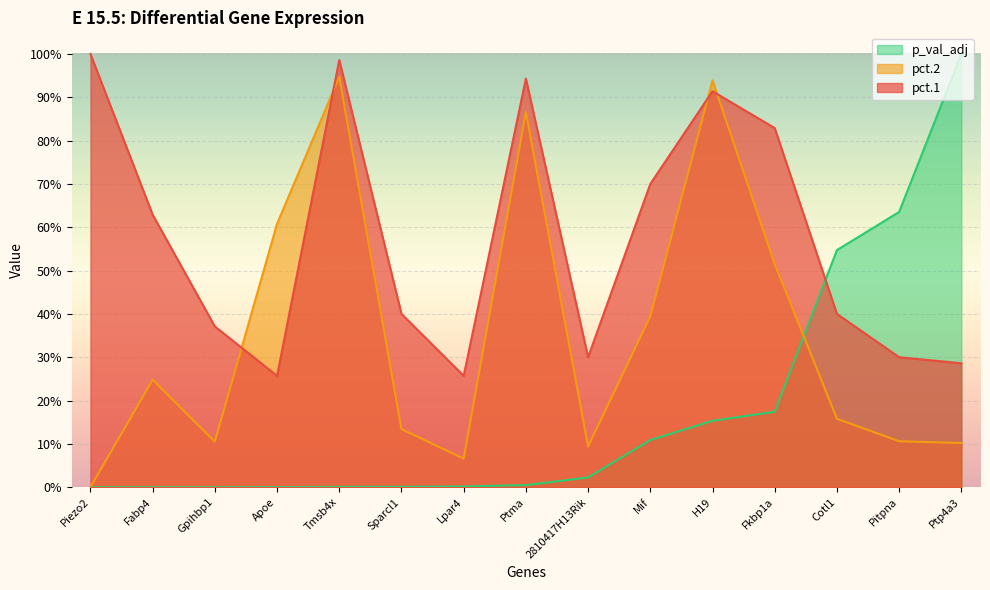

What is the greatest value displayed?

1.0